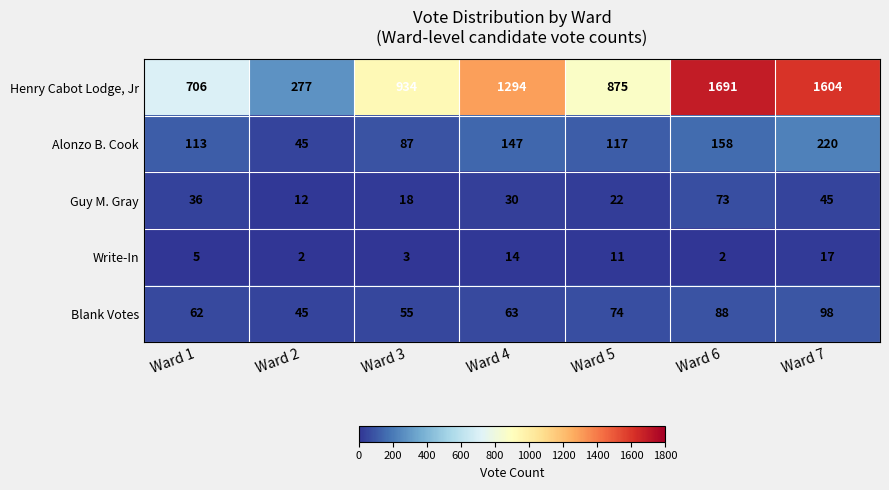

Which series has the largest range (max minus min)?

Henry Cabot Lodge, Jr